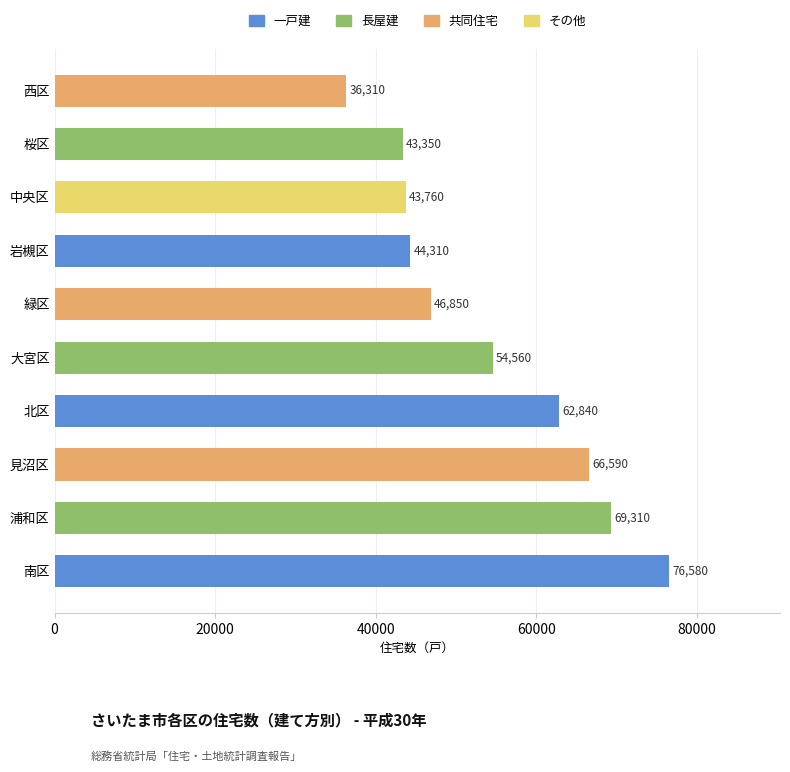

What is the smallest value displayed?

36310